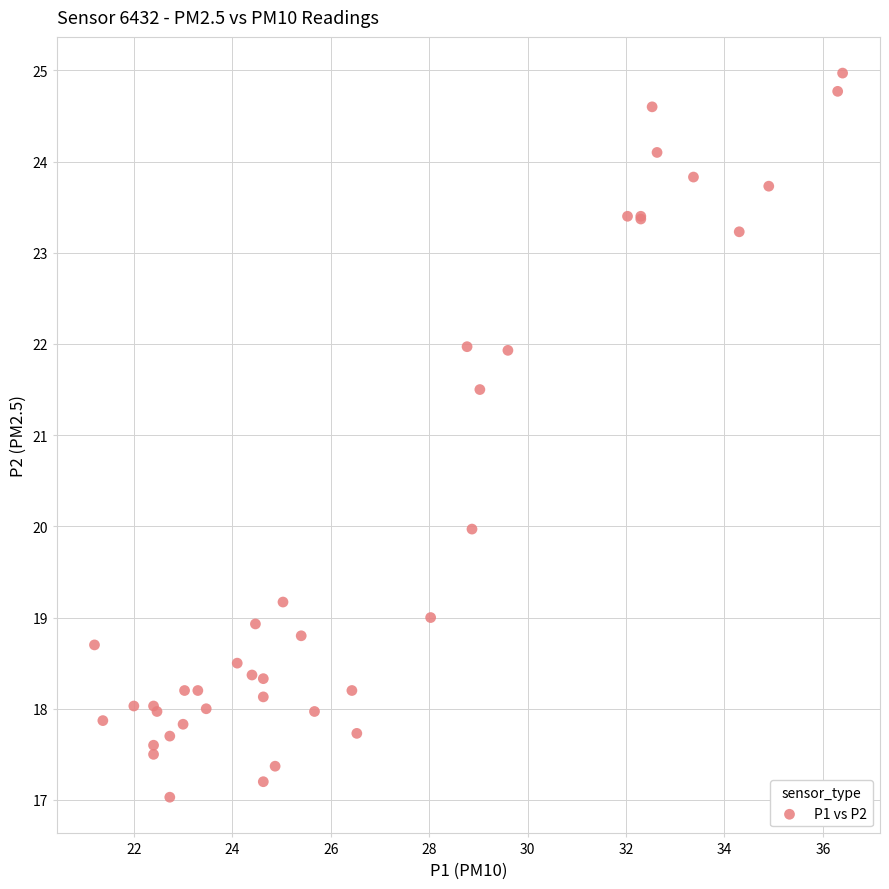

What Y value in the scatter plot is closest to 21?

21.5